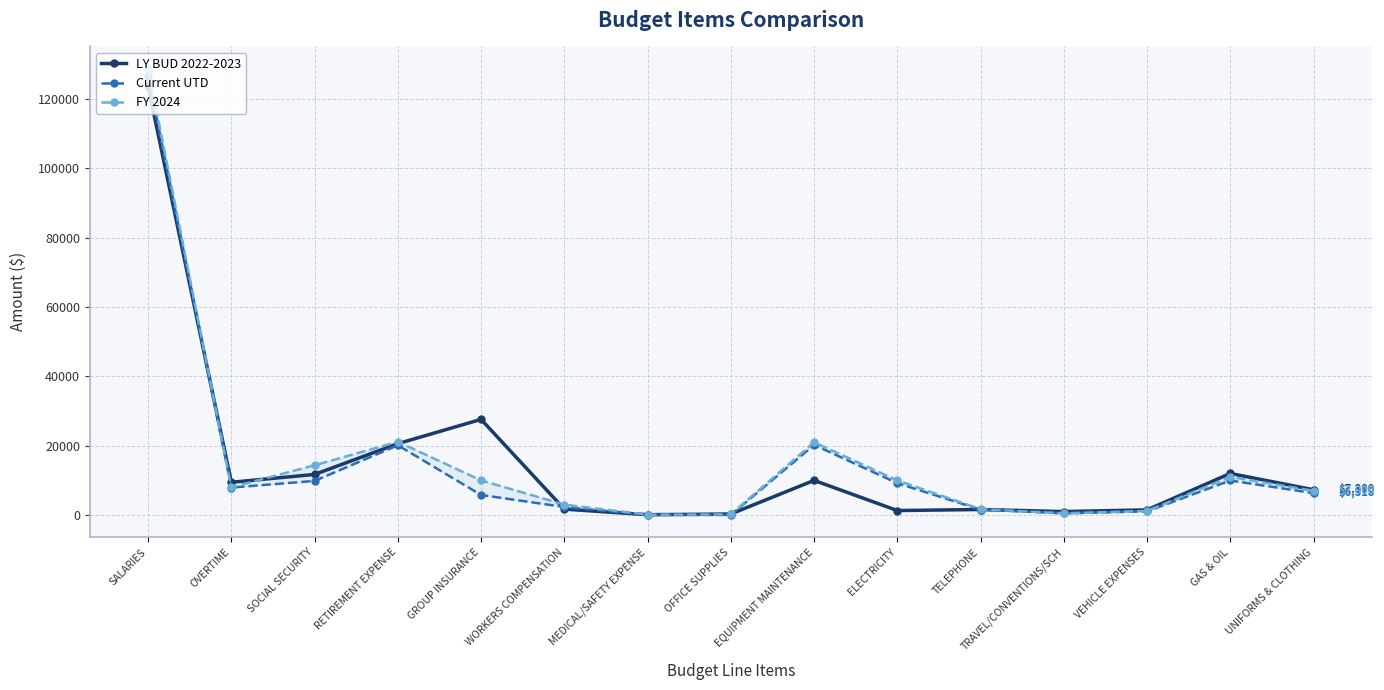

Count the number of data series in this chart.

3